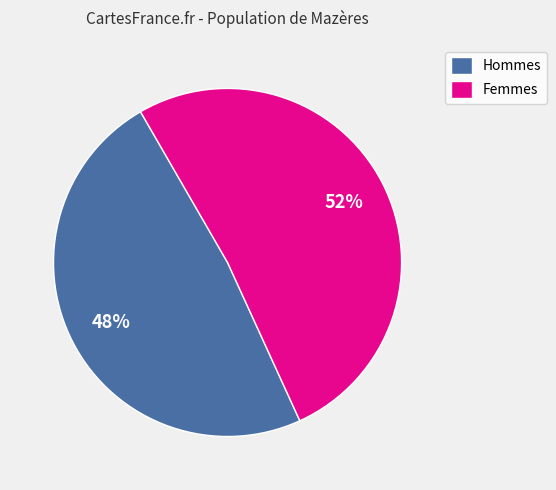

What percentage is the Femmes slice, to the nearest percent?

52%